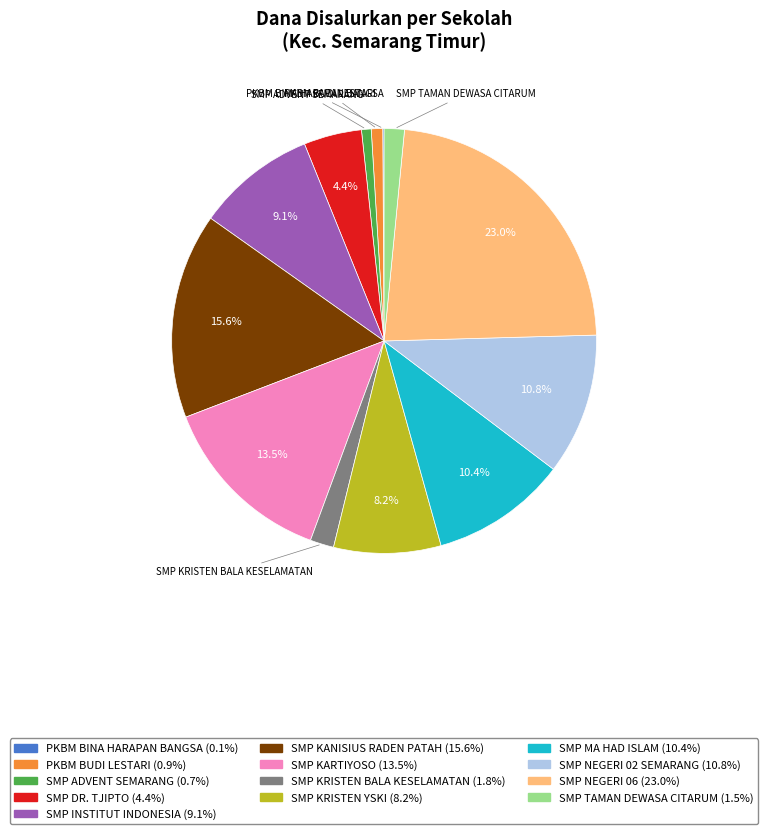

What is the ratio of the value at SMP KRISTEN YSKI to the value at SMP KARTIYOSO?

0.6